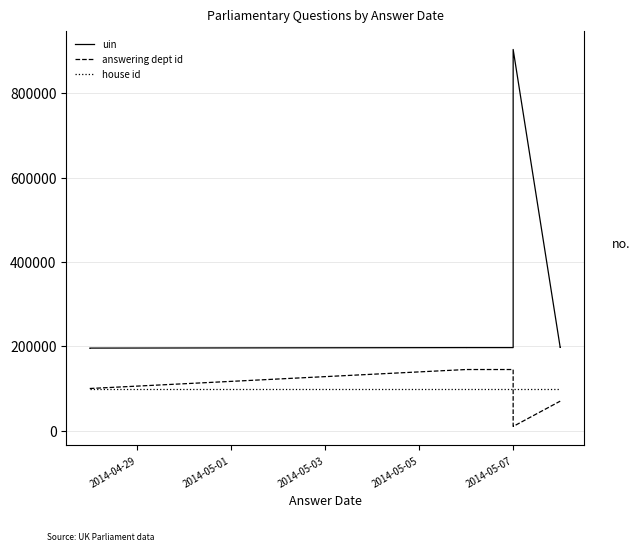

The value of uin at 2014-05-07 is 316082. True or false?

False